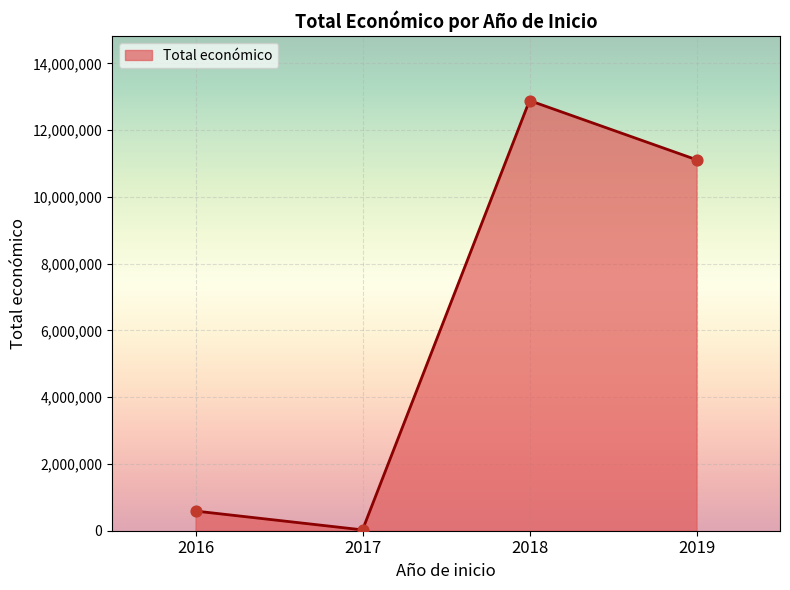

What is the change in value from 2017 to 2018?

+12859993